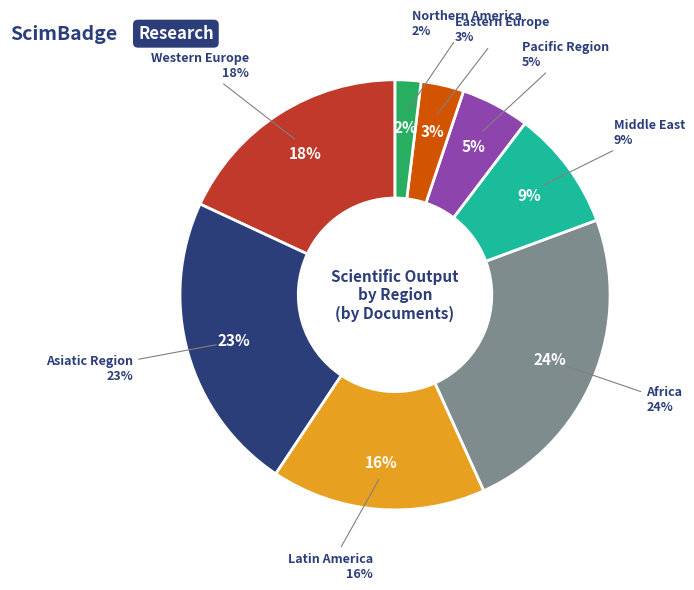

Is Northern America the majority of the pie?

No